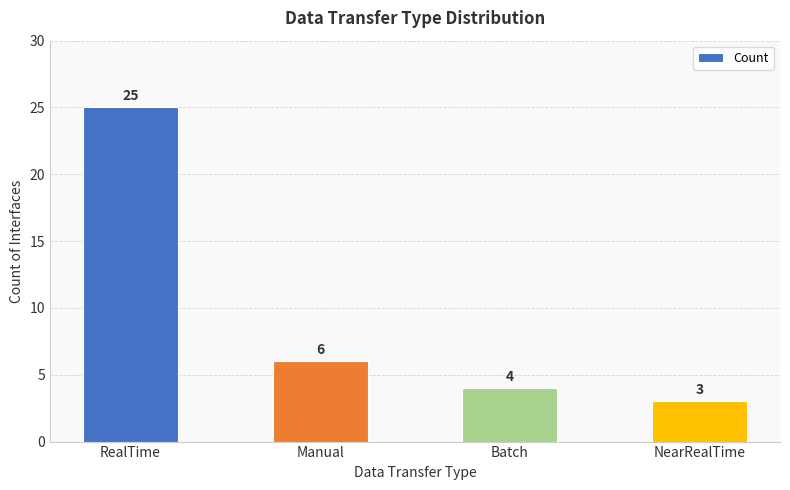

Does the chart contain stacked bars?

No